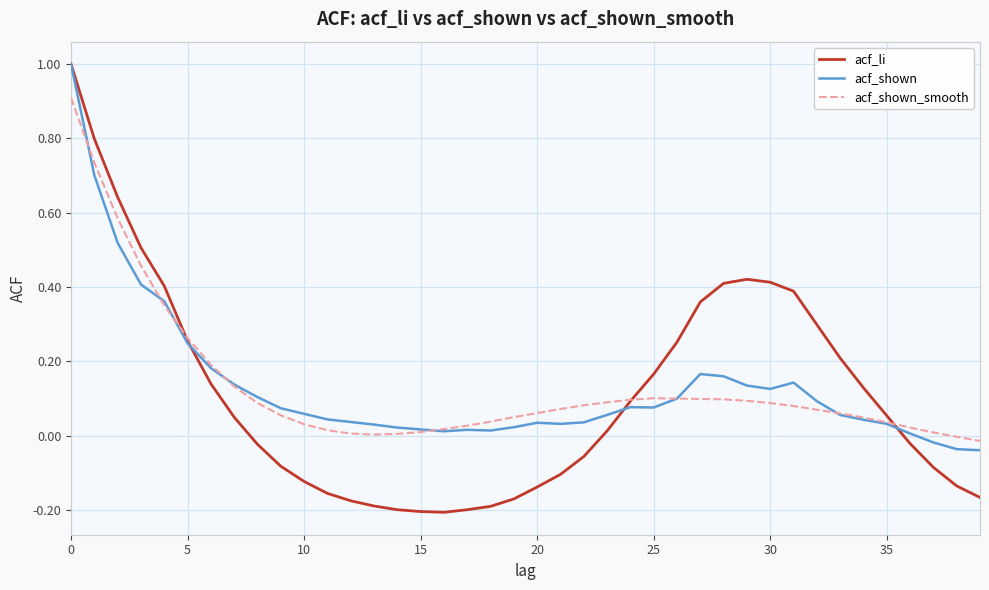

What is the maximum value shown in the chart?

1.0